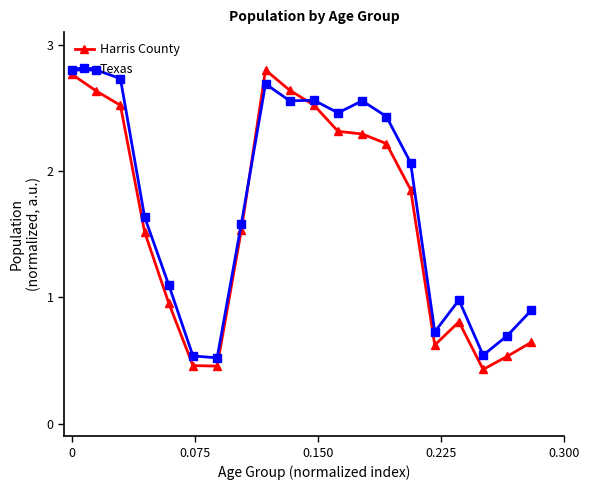

True or false: Texas and Harris County intersect in this chart.

True